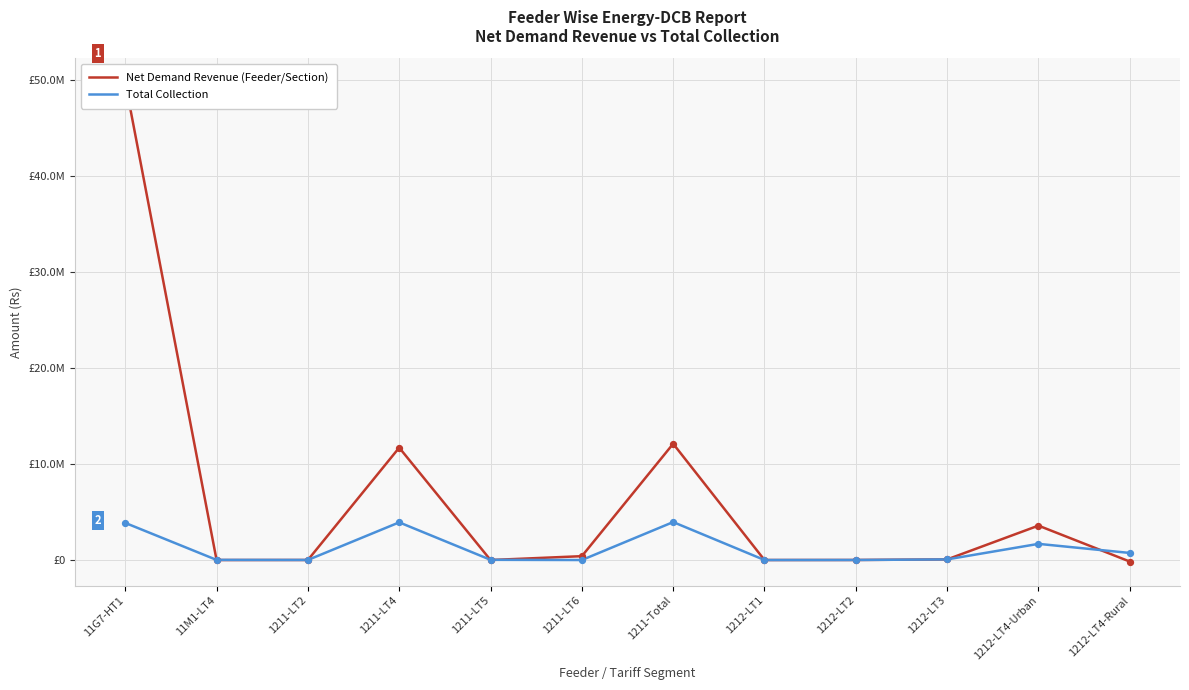

At which category is the sum across all series the highest?

11G7-HT1